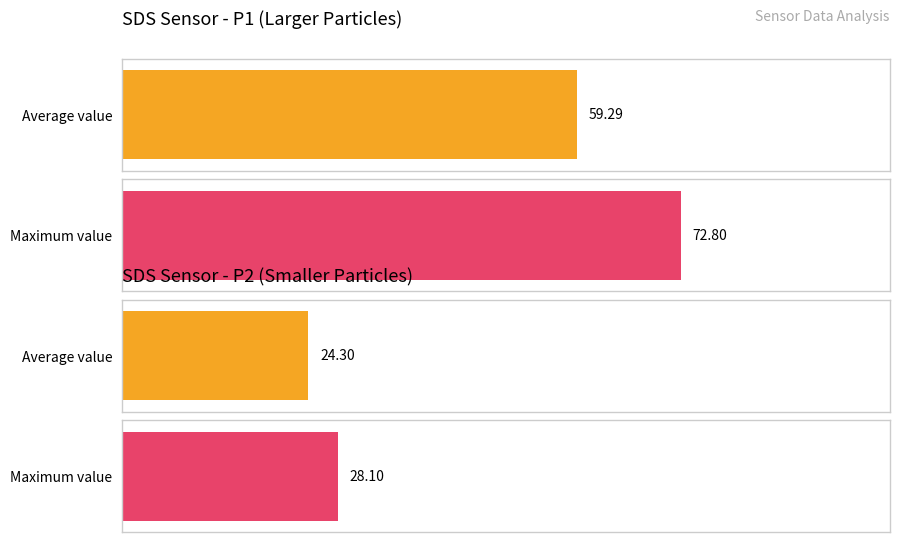

At -53, list the series in order from smallest to largest.

SDS_P2, SDS_P1